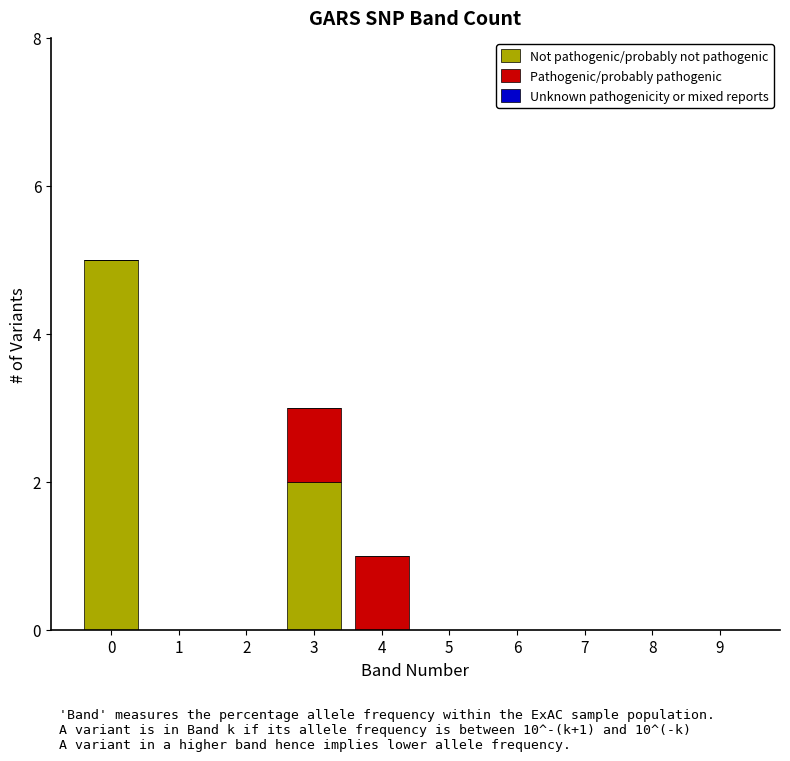

What is the total value across all series at 4?

1